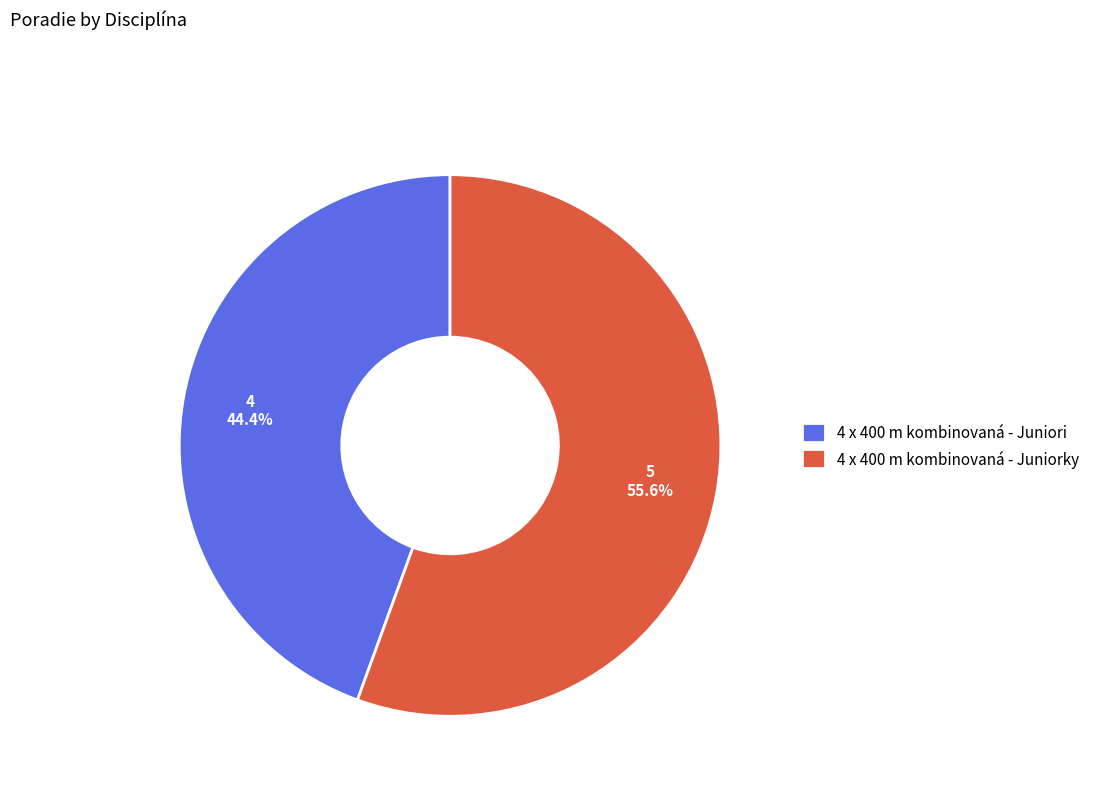

To the nearest percent, what is the average slice percentage?

50%